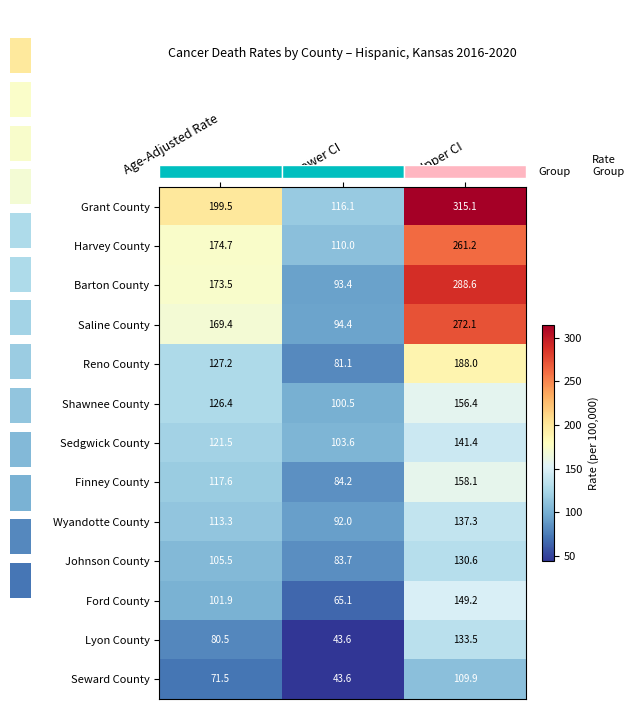

What is the average value of the Johnson County series?

106.6